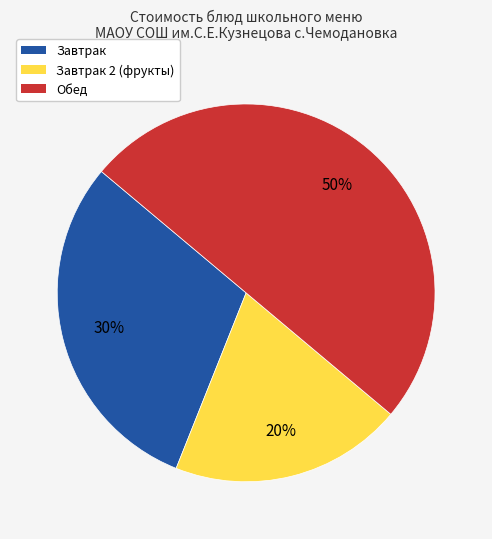

What is the smallest slice in the pie chart?

Завтрак 2 (фрукты)